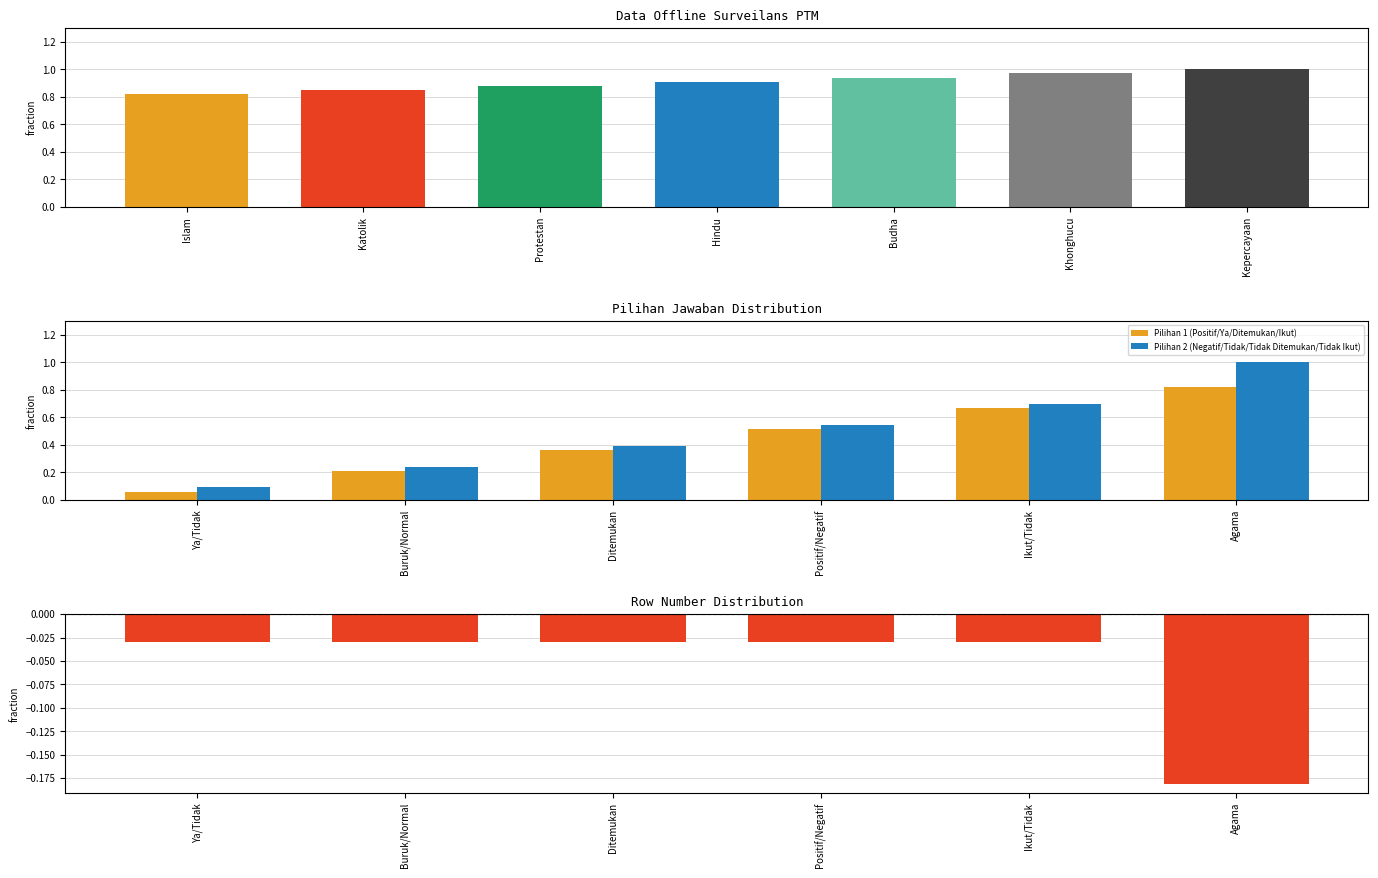

What is the difference between the Pilihan 2 (Negatif/Tidak/Tidak Ditemukan/Tidak Ikut) values at Ditemukan and Ikut/Tidak?

0.3